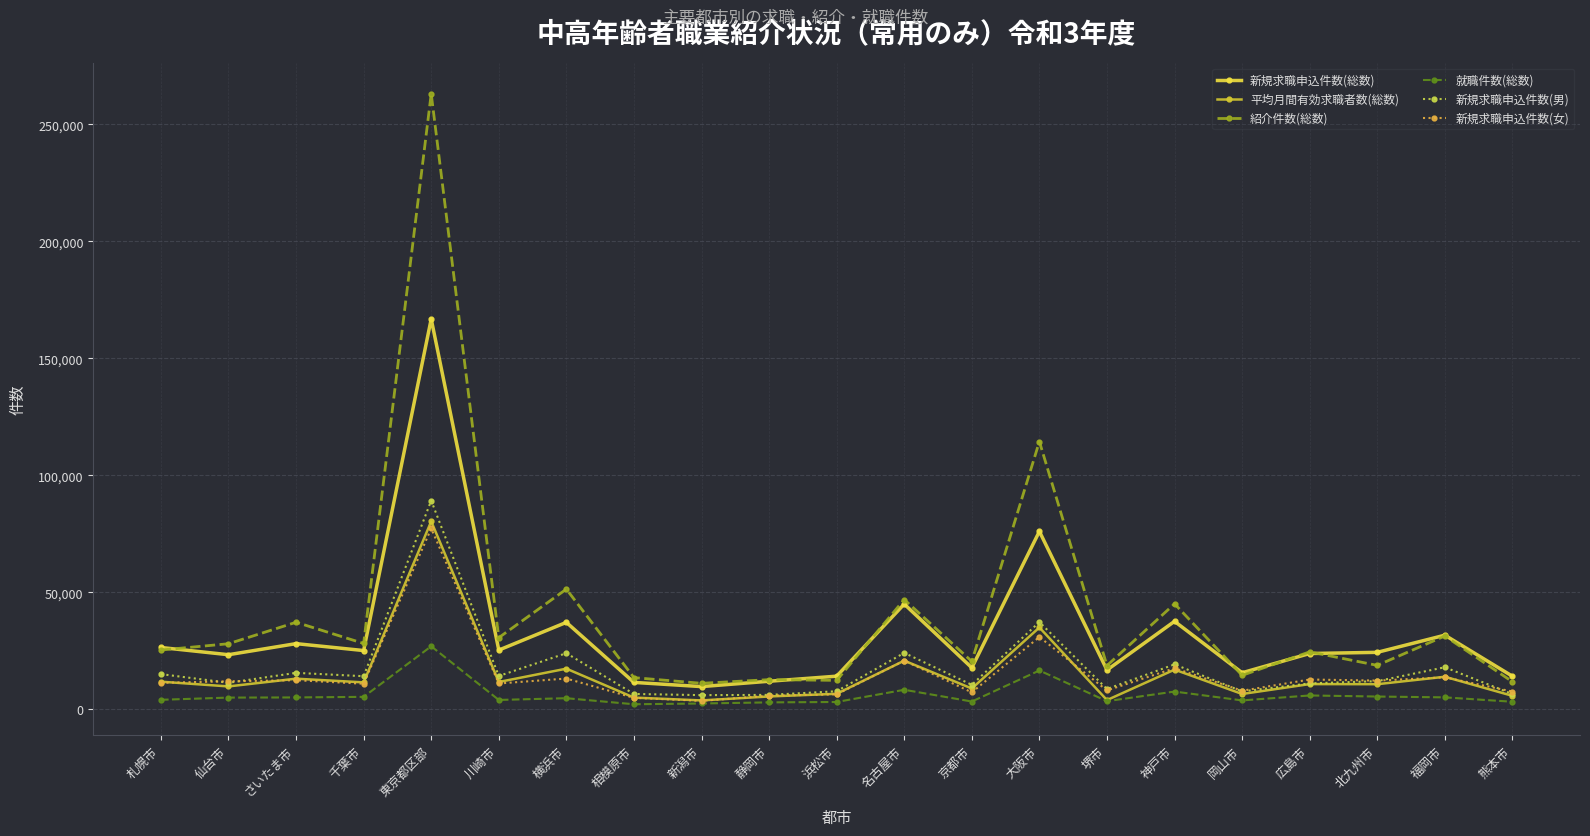

List the series in order of their peak value, highest first.

紹介件数(総数), 新規求職申込件数(総数), 新規求職申込件数(男), 平均月間有効求職者数(総数), 新規求職申込件数(女), 就職件数(総数)